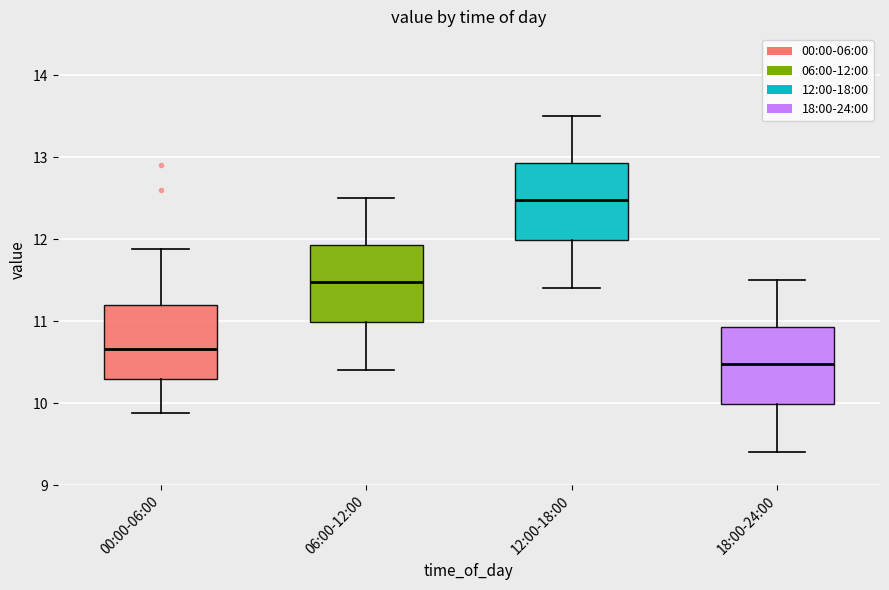

Where is the lower edge of the box for 18:00-24:00 on the y-axis? The values are not printed on the chart, so give them approximately, as read against the axis.

10.0